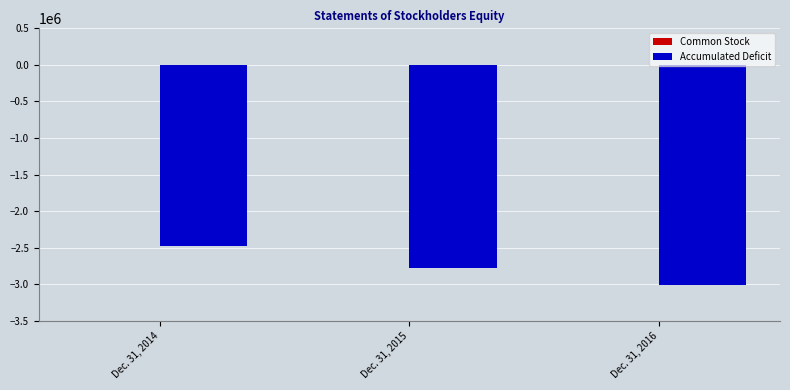

How many distinct data groups are displayed?

2